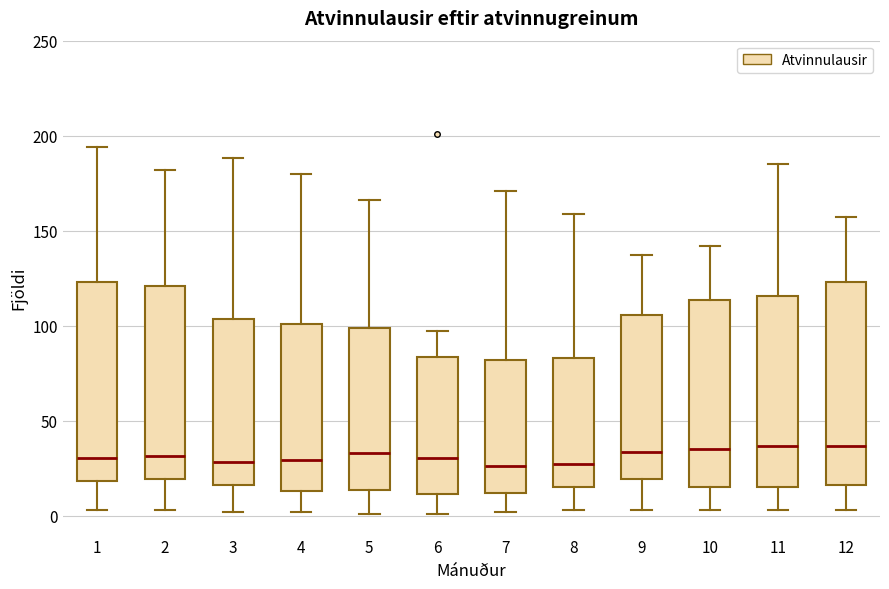

Reading left to right, read every box against the y-axis: the position of its median line, the range the box covers, and the ends of its whiskers. The values are not printed on the chart, so give them approximately, as read against the axis.

1: median 30, box 20 to 125, whiskers 5 to 195
2: median 30, box 20 to 120, whiskers 5 to 180
3: median 30, box 15 to 105, whiskers 0 to 190
4: median 30, box 15 to 100, whiskers 0 to 180
5: median 35, box 15 to 100, whiskers 0 to 165
6: median 30, box 10 to 85, whiskers 0 to 95
7: median 25, box 10 to 80, whiskers 0 to 170
8: median 25, box 15 to 85, whiskers 5 to 160
9: median 35, box 20 to 105, whiskers 5 to 135
10: median 35, box 15 to 115, whiskers 5 to 140
11: median 35, box 15 to 115, whiskers 5 to 185
12: median 35, box 15 to 125, whiskers 5 to 155